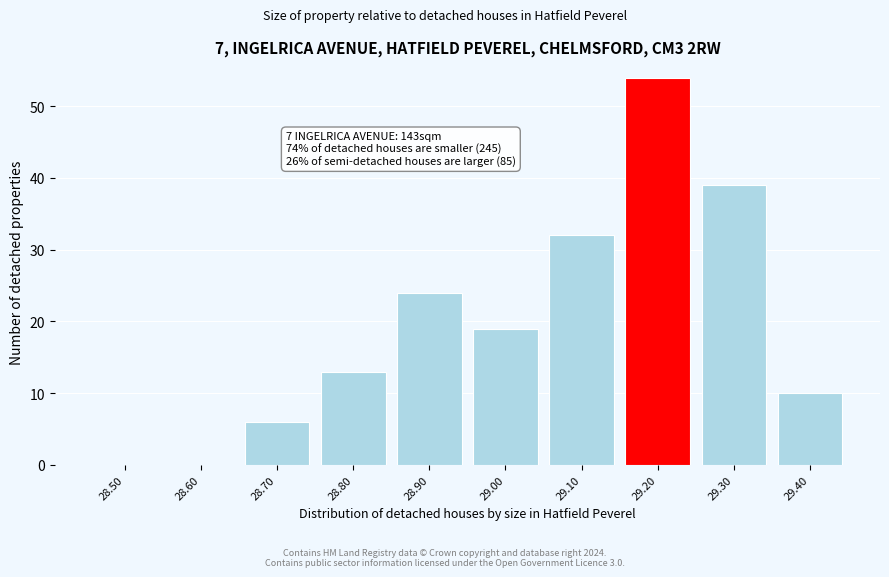

Reading left to right, extract all data points from this chart.

28.50=0	28.60=0	28.70=6	28.80=13	28.90=24	29.00=19	29.10=32	29.20=54	29.30=39	29.40=10